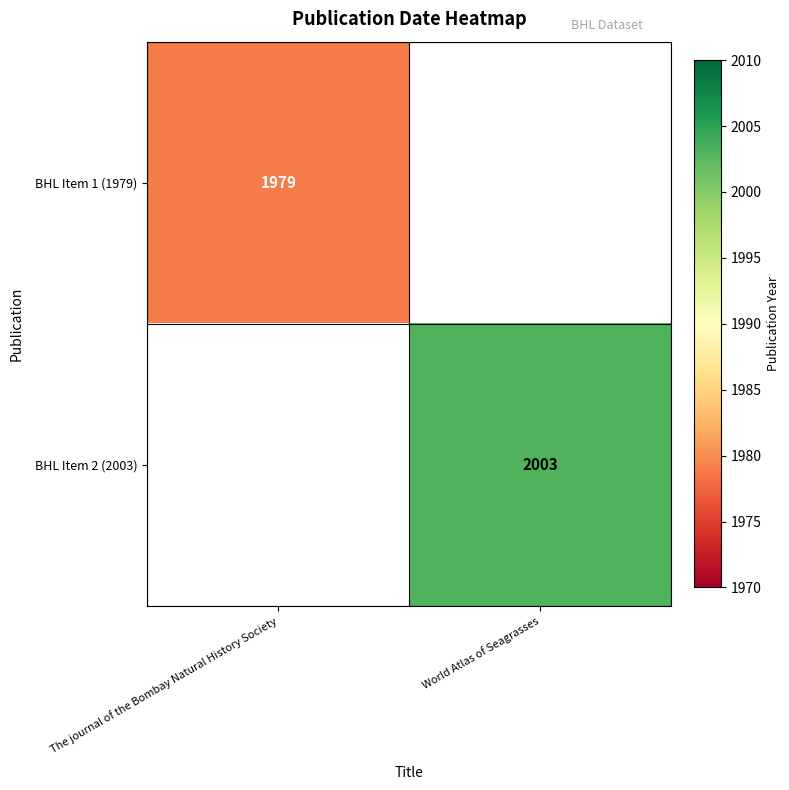

True or false: BHL Item 1 (1979) has a value of 1979 at The journal of the Bombay Natural History Society.

True